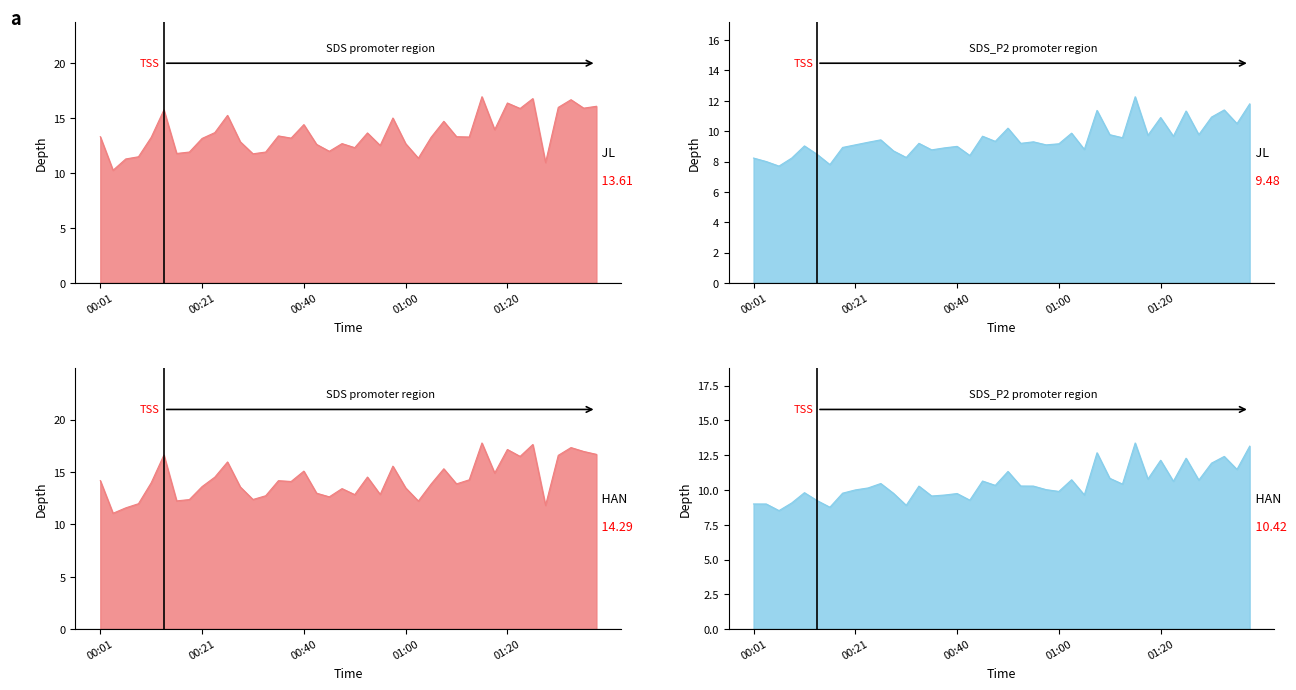

True or false: SDS_P2 has a value of 9.2 at 01:00.

True